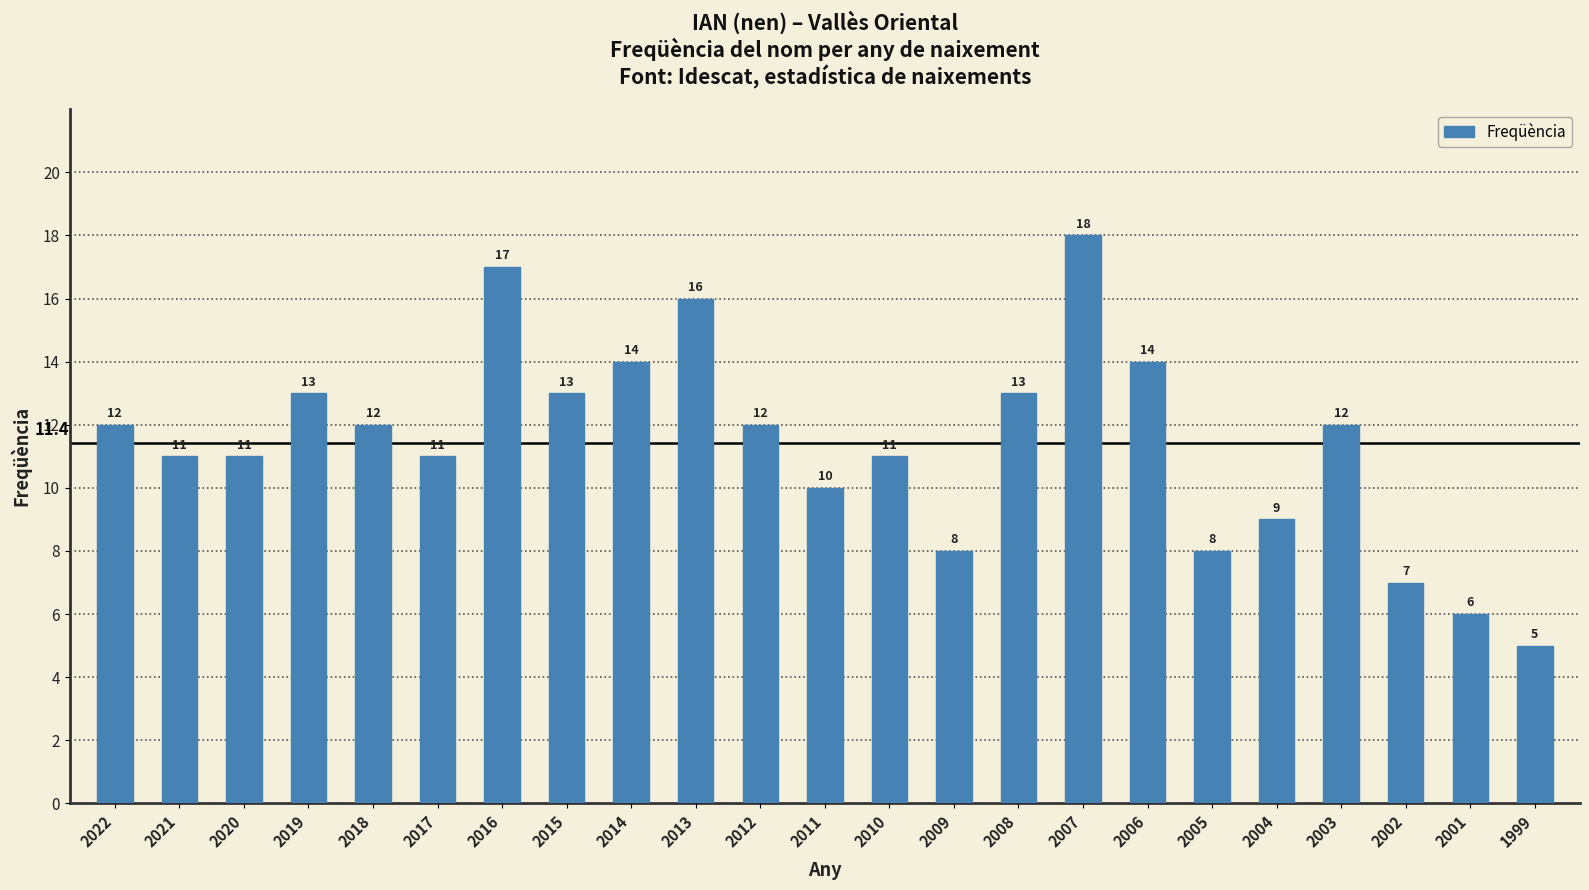

What is the greatest value displayed?

18